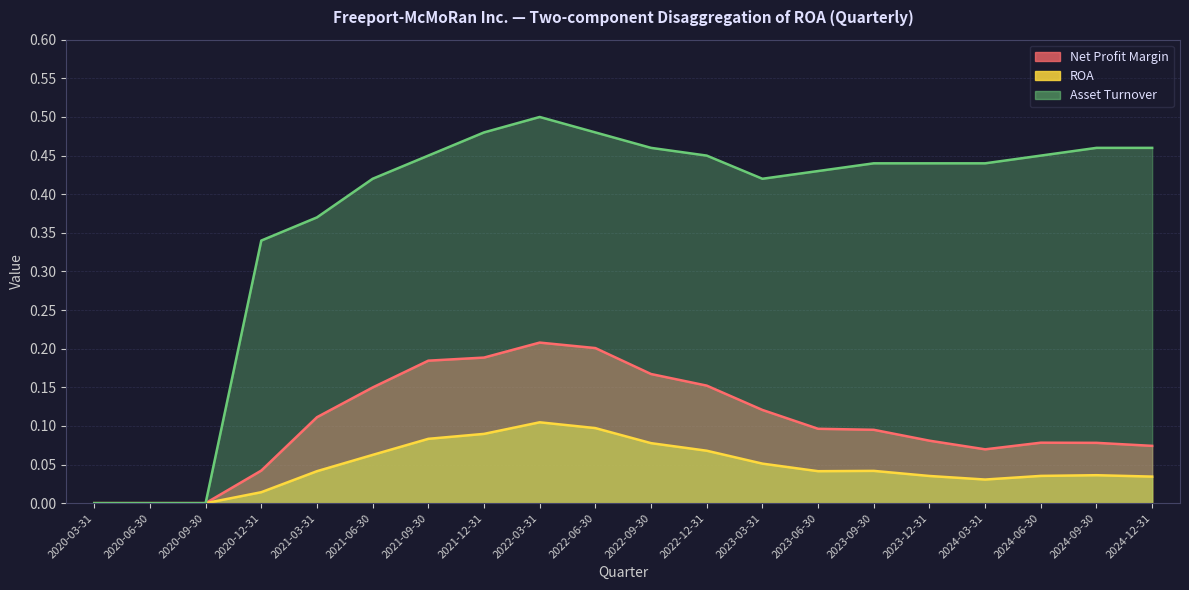

What is the sum of all Asset Turnover values?

7.5